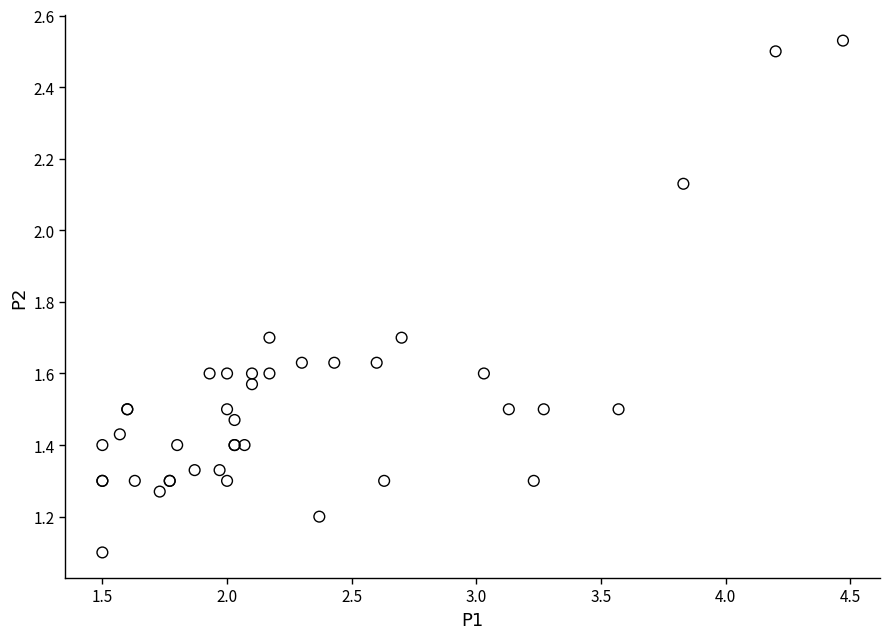

What Y value in the scatter plot is closest to 1?

1.1